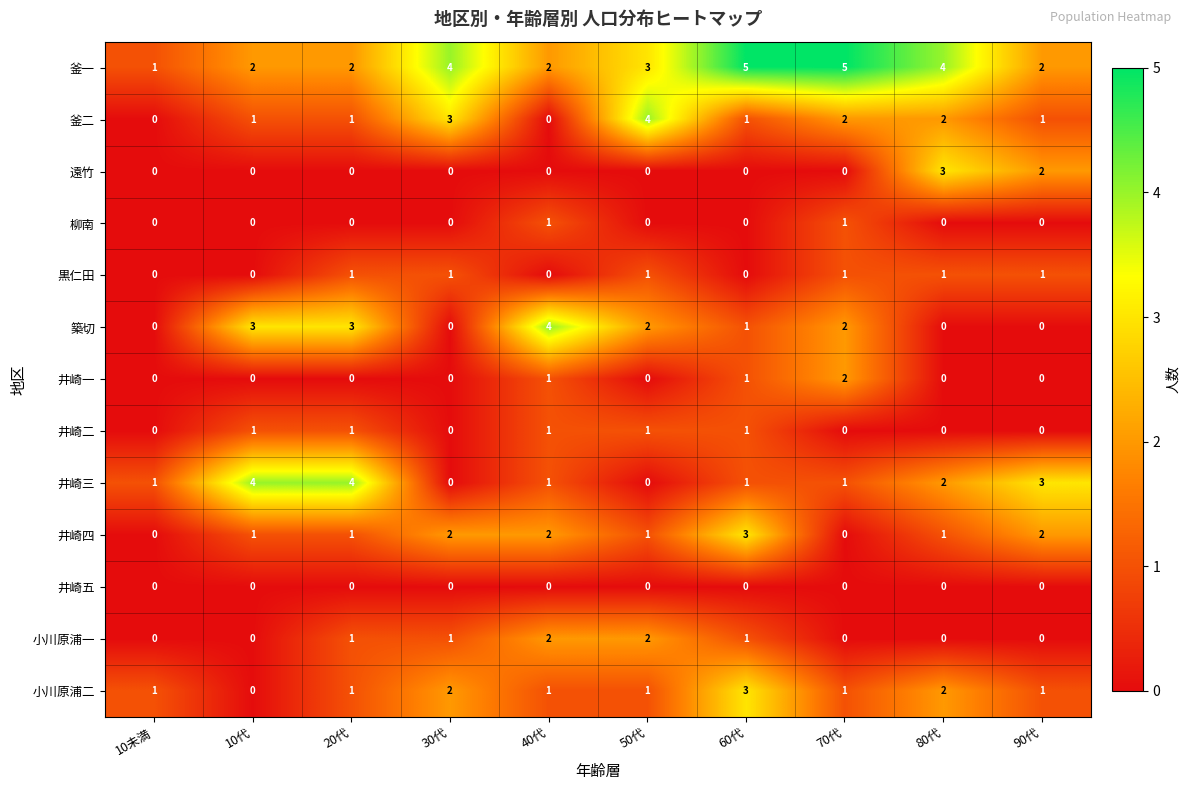

The 釜二 series shows 1 at 20代. True or false?

True